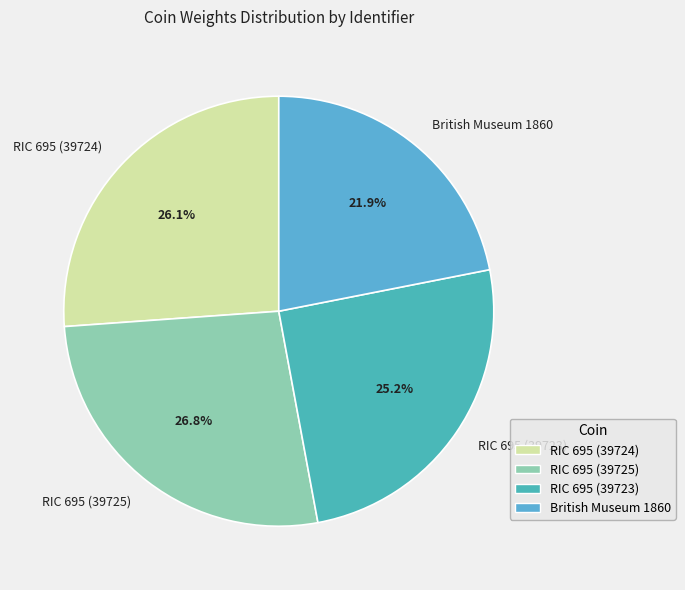

Rank the categories by value from highest to lowest.

RIC 695 (39725), RIC 695 (39724), RIC 695 (39723), British Museum 1860